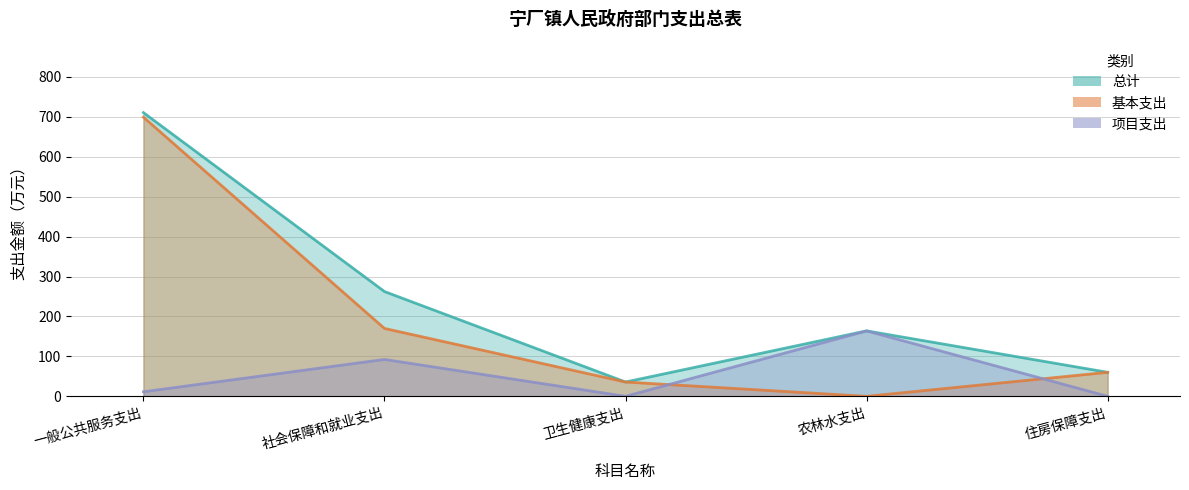

Where is the first local maximum for 项目支出?

社会保障和就业支出